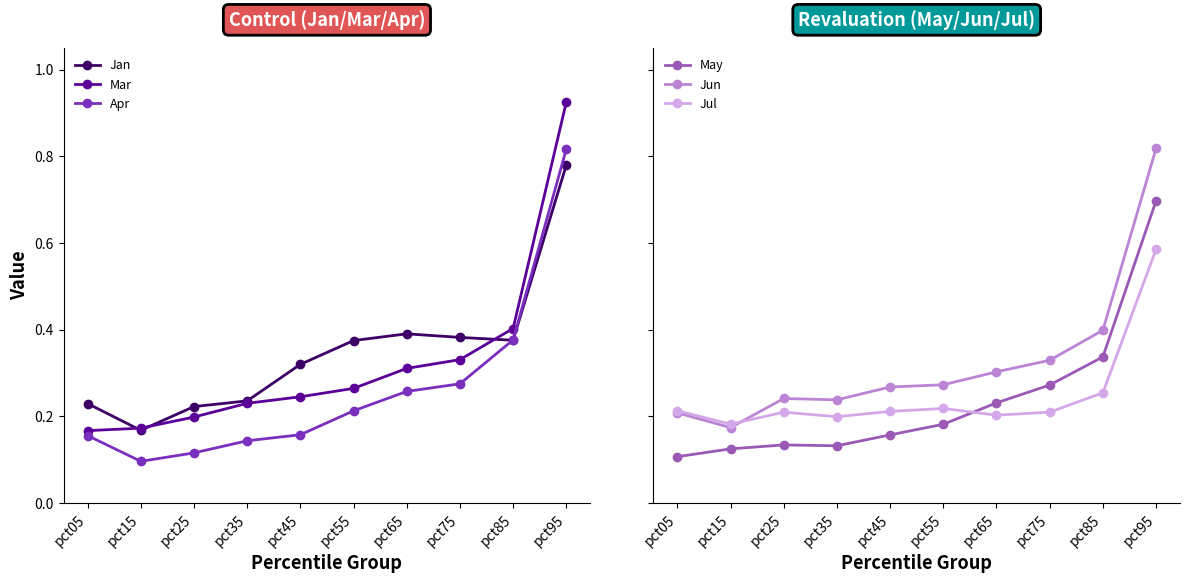

The value of Jan at pct15 is 0.1. True or false?

False